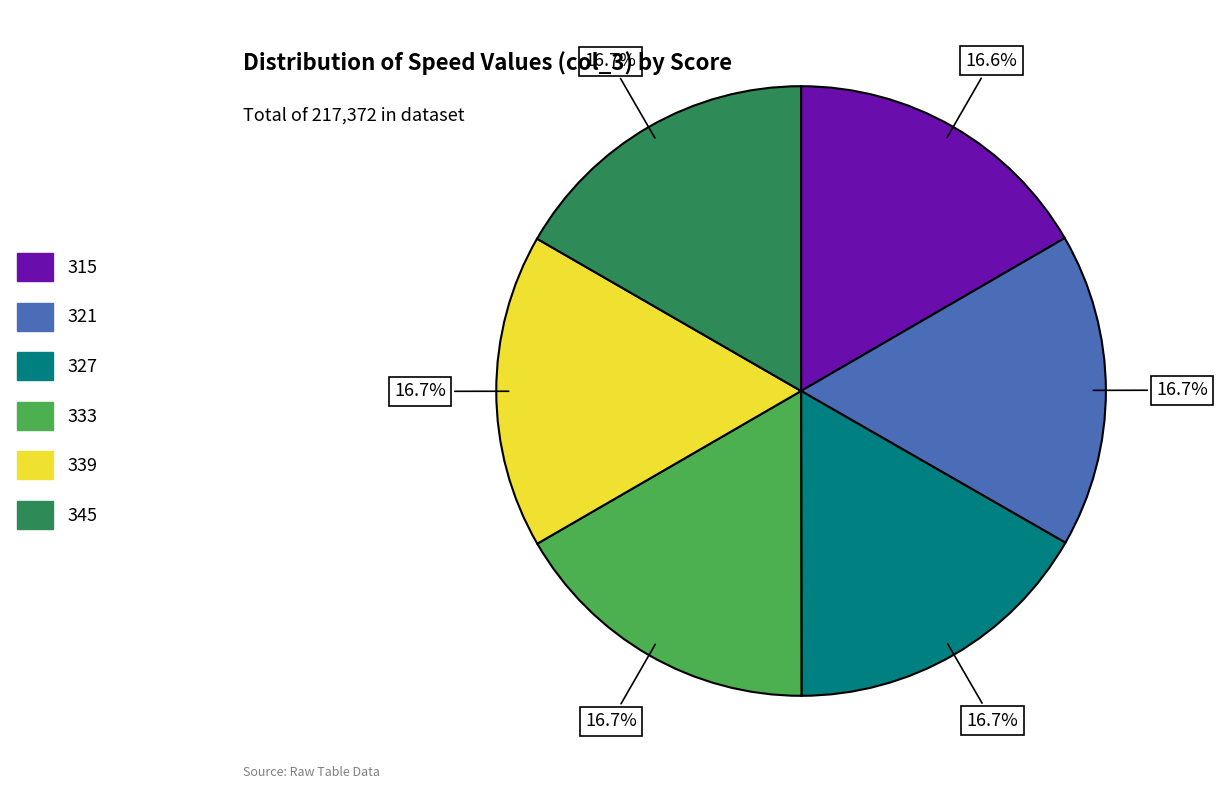

To the nearest percent, what portion does 327 represent?

17%